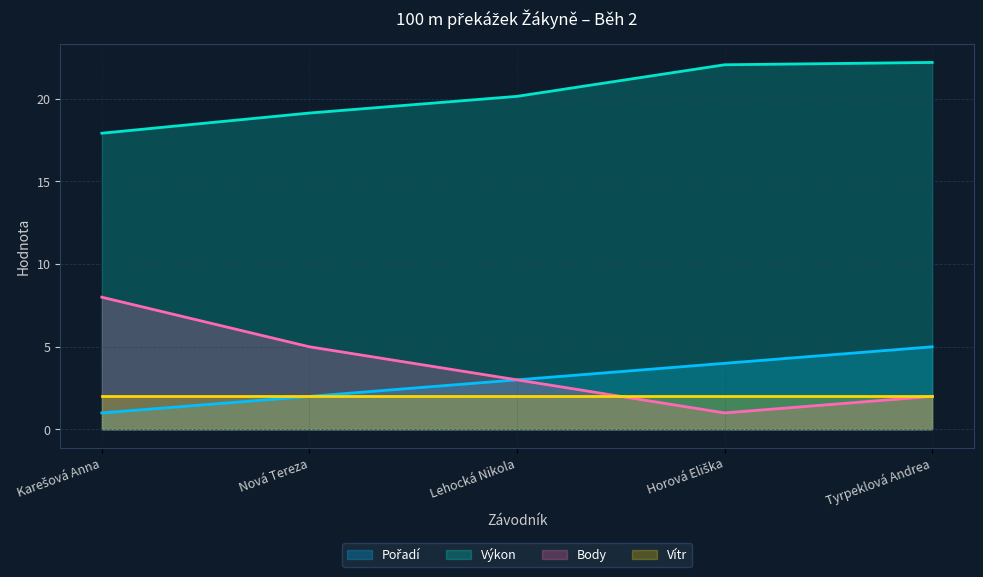

True or false: Výkon and Pořadí intersect in this chart.

False